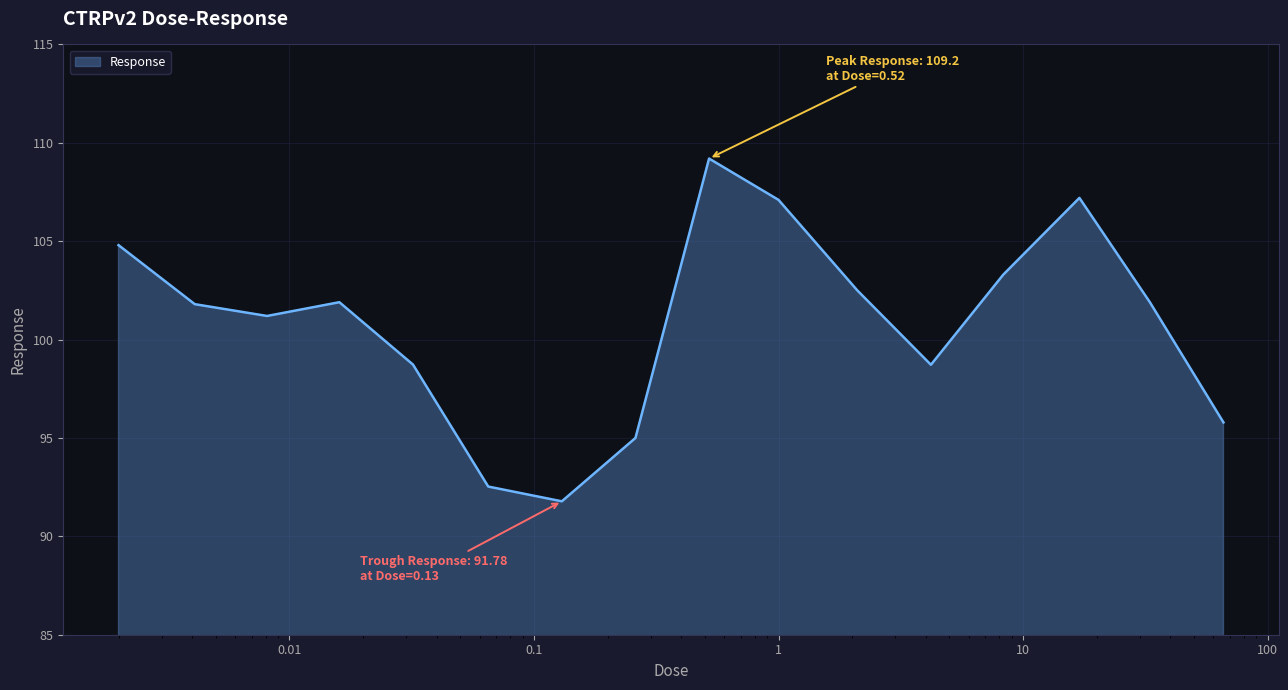

What is the maximum value shown in the chart?

109.2